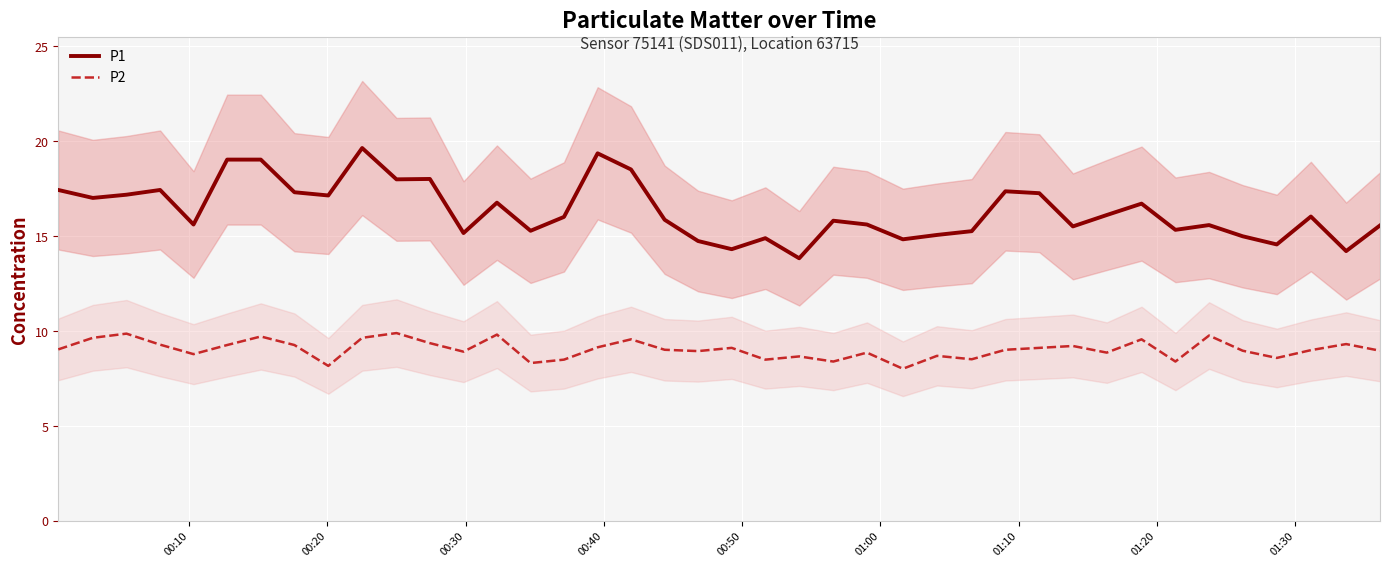

What is the lowest value of the P2 series?

8.0